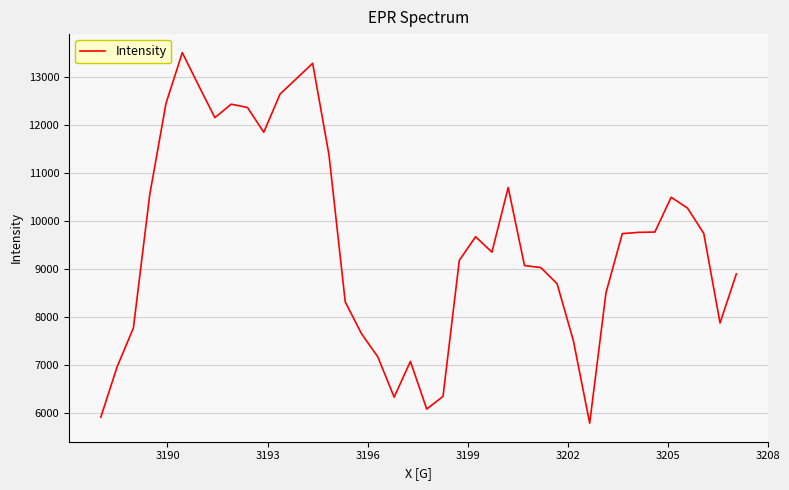

What is the difference between the maximum and minimum values?

7736.0